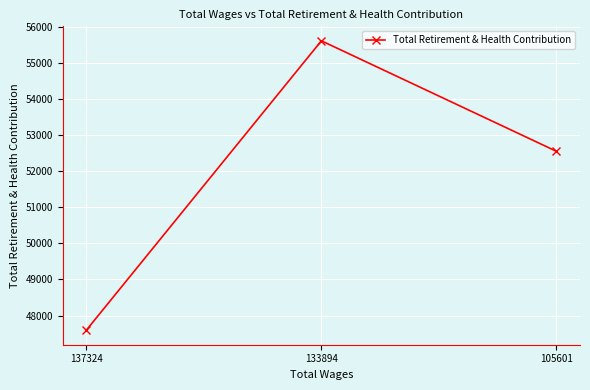

What is the difference between the maximum and minimum values?

8021